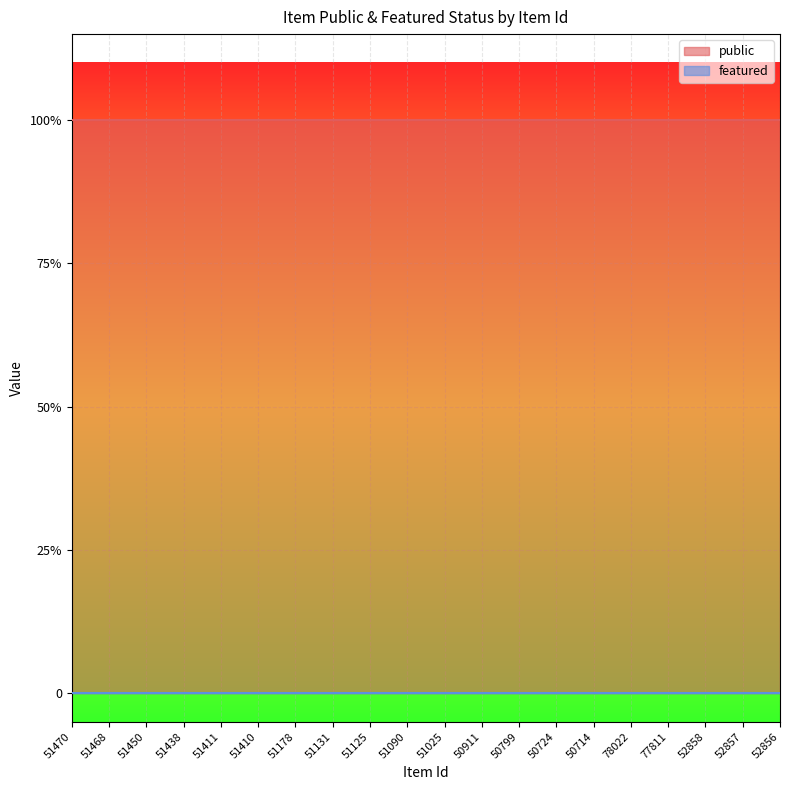

The value of featured at 51178 is 0. True or false?

True